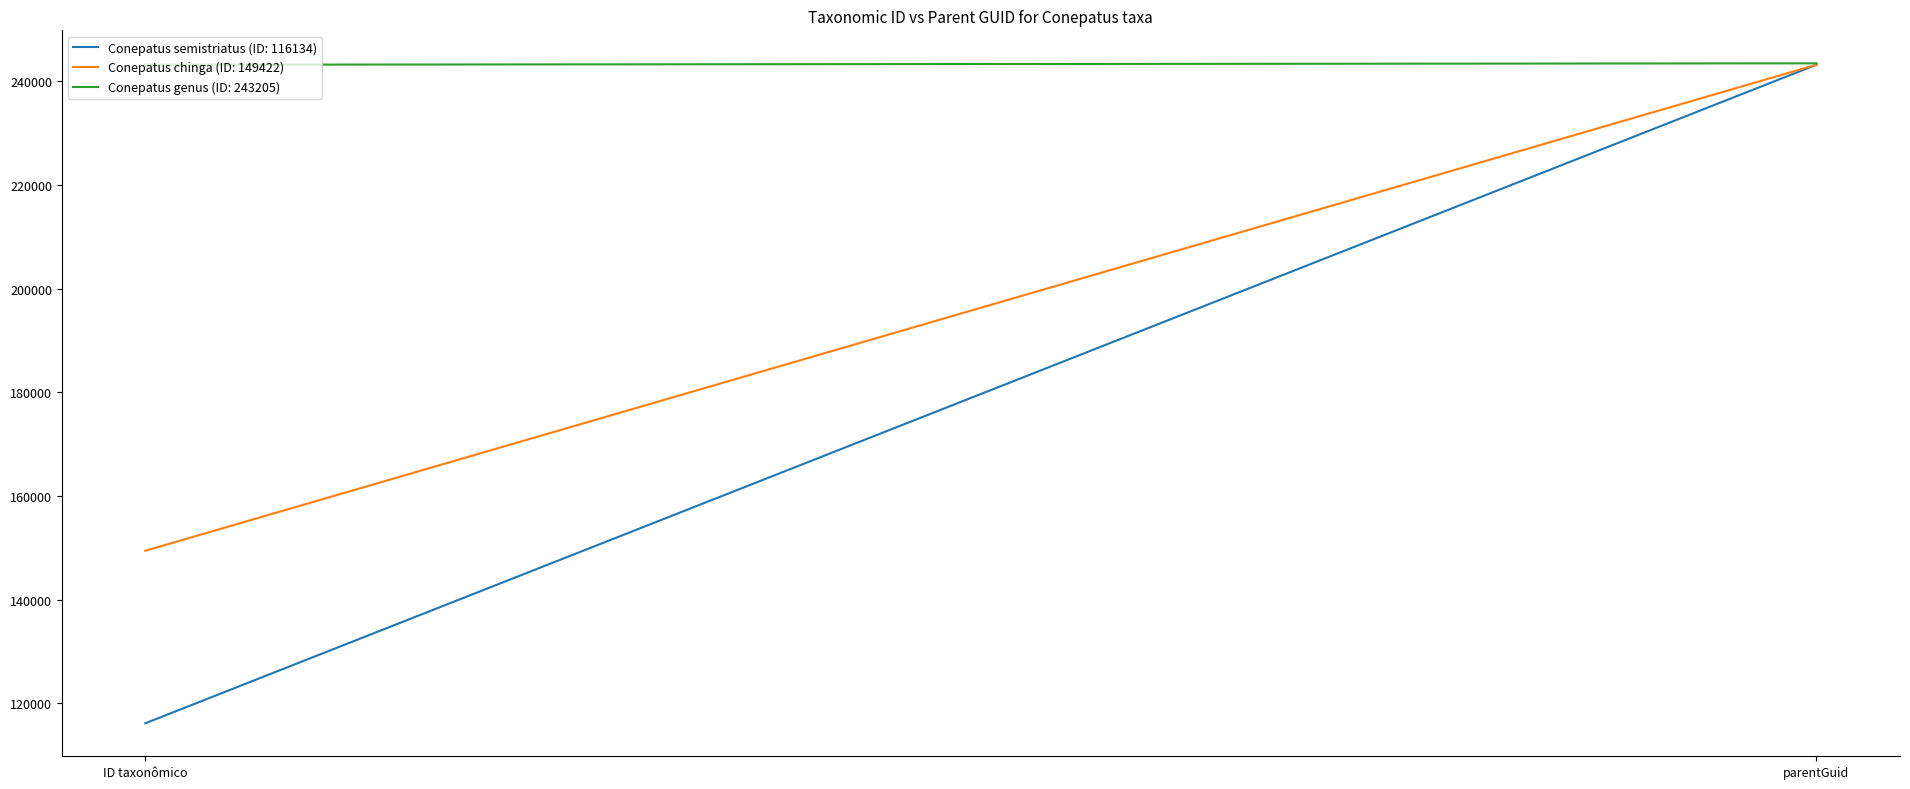

What is the value of the Conepatus semistriatus (ID: 116134) point at the 2nd from the left?

243205